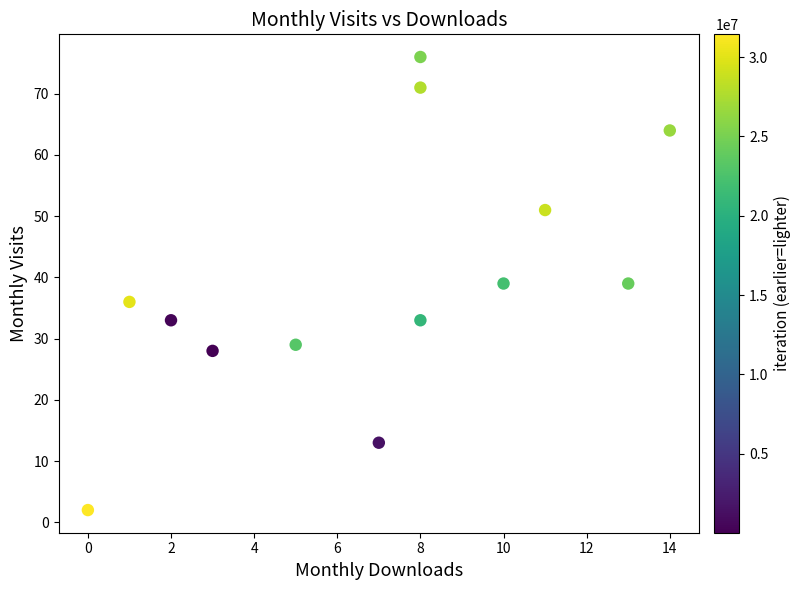

What is the range of Y values (max minus min)?

74